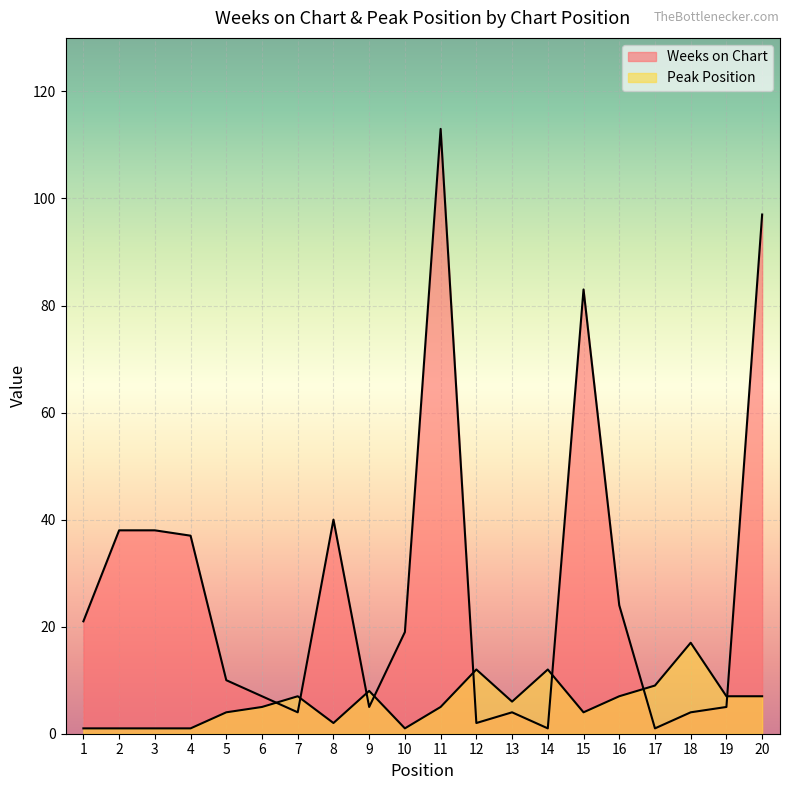

Rank the series by their average value, from lowest to highest.

Peak Position, Weeks on Chart